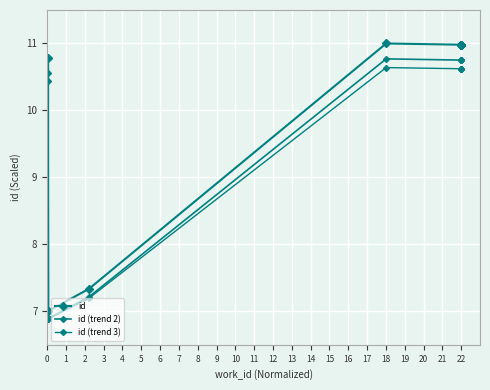

What is the sum of the id (trend 2) values at 3 and 7?

17.6